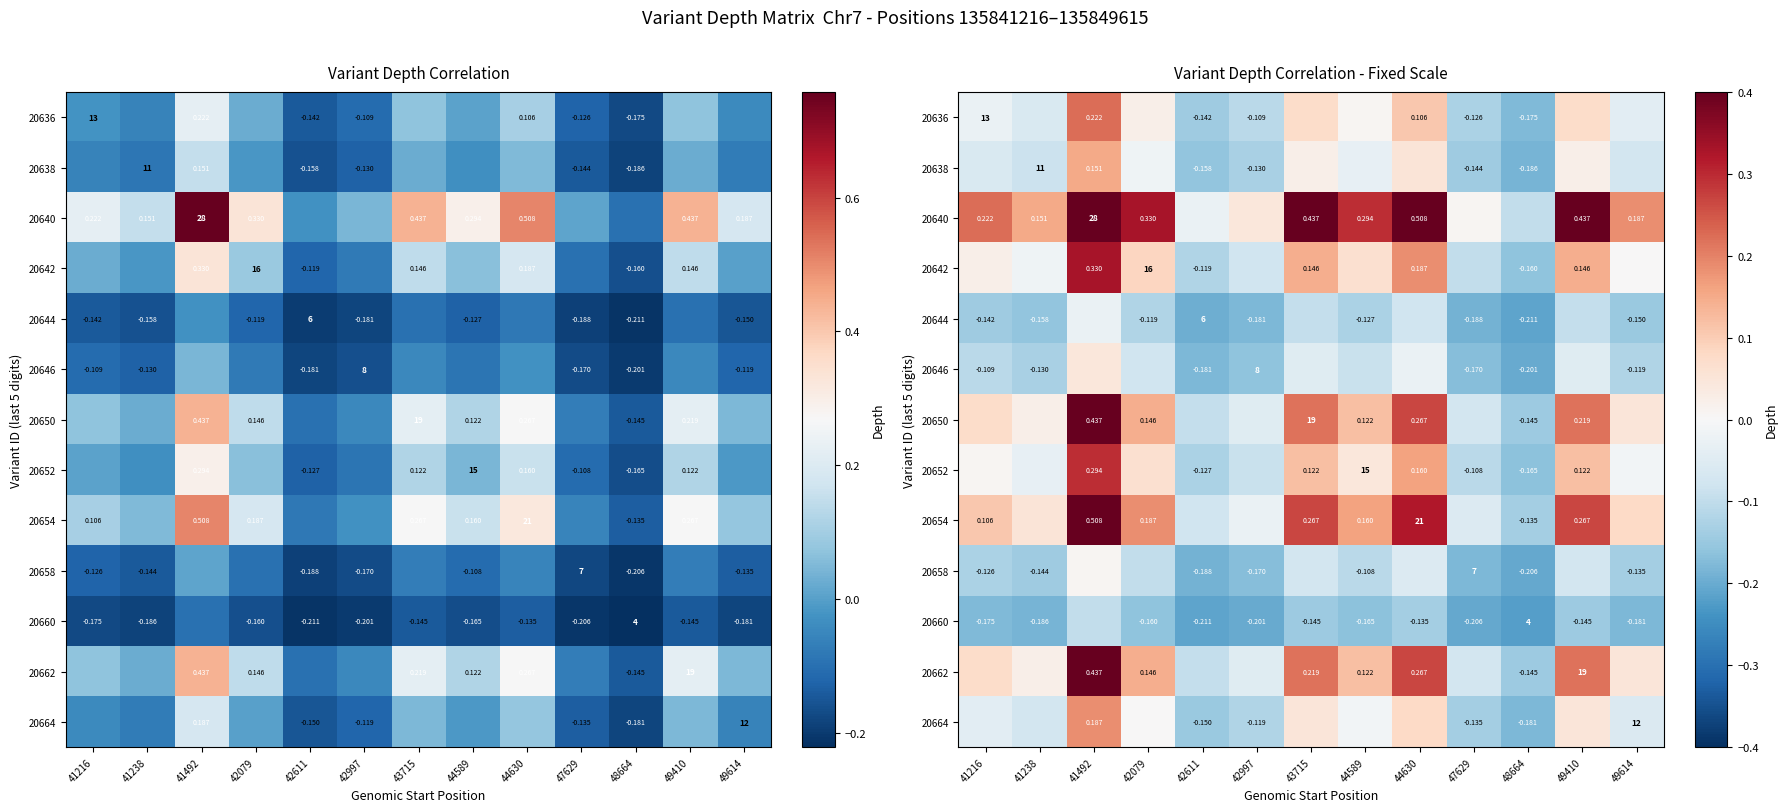

Rank the series by their maximum value, from lowest to highest.

20660, 20644, 20658, 20646, 20638, 20664, 20636, 20652, 20642, 20650, 20662, 20654, 20640